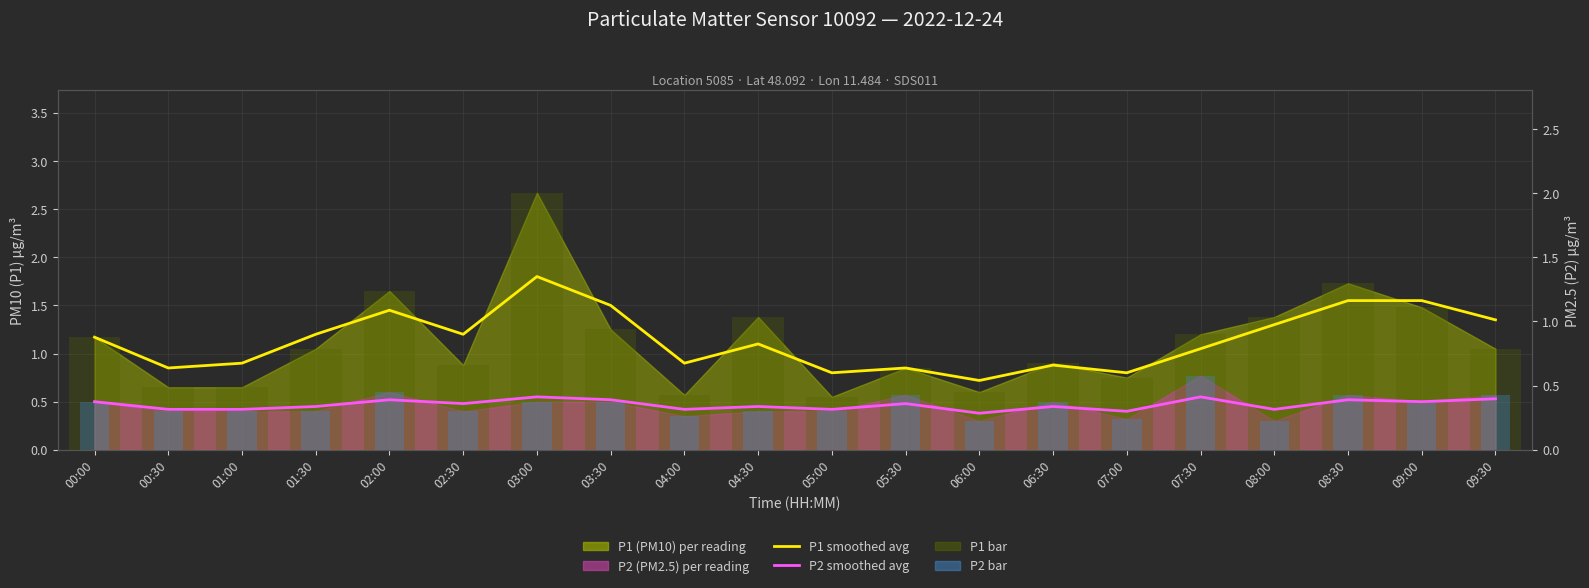

Reading left to right, list all the values displayed in this chart.

P1 monthly avg (smoothed): 1.2	0.8	0.9	1.2	1.4	1.2	1.8	1.5	0.9	1.1	0.8	0.8	0.7	0.9	0.8	1.1	1.3	1.6	1.6	1.4
P2 monthly avg (smoothed): 0.5	0.4	0.4	0.5	0.5	0.5	0.6	0.5	0.4	0.5	0.4	0.5	0.4	0.5	0.4	0.6	0.4	0.5	0.5	0.5